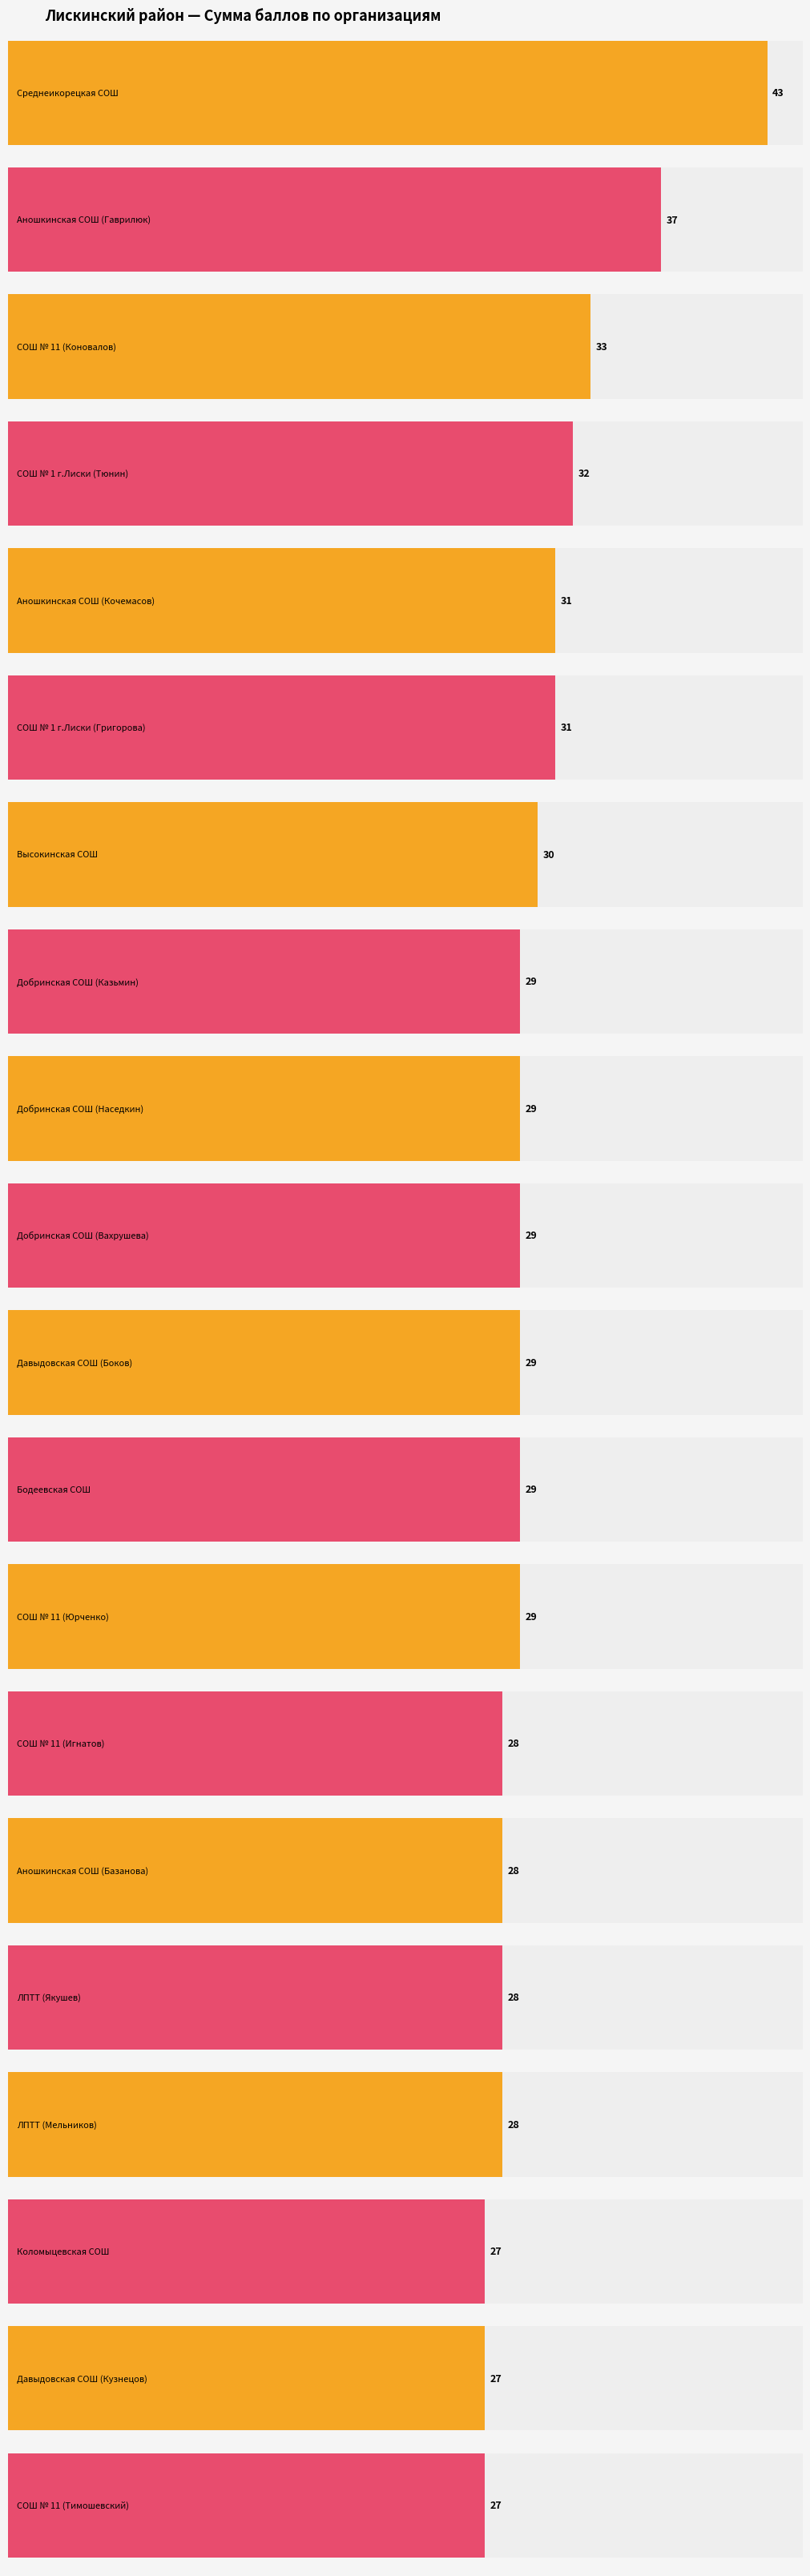

How many data points are above 29?

7